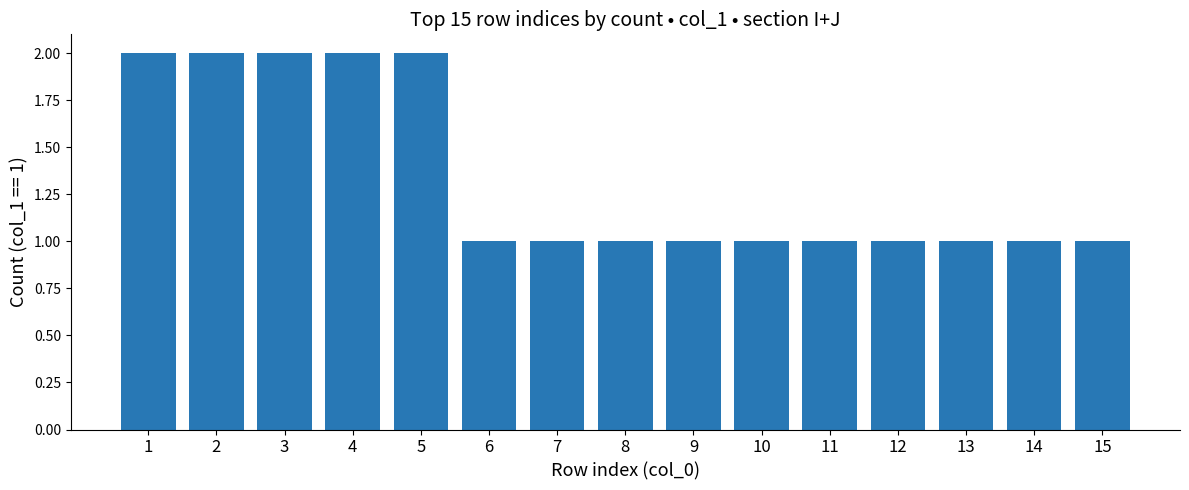

True or false: the data shows 4 at 4.

False